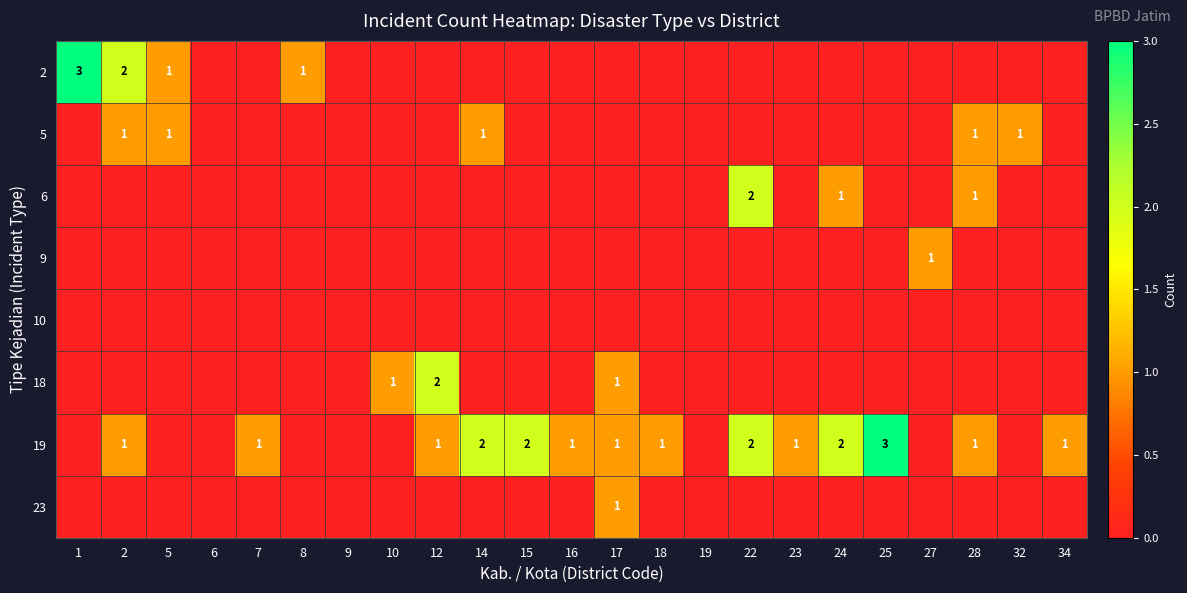

Which series has the largest total across all categories?

19